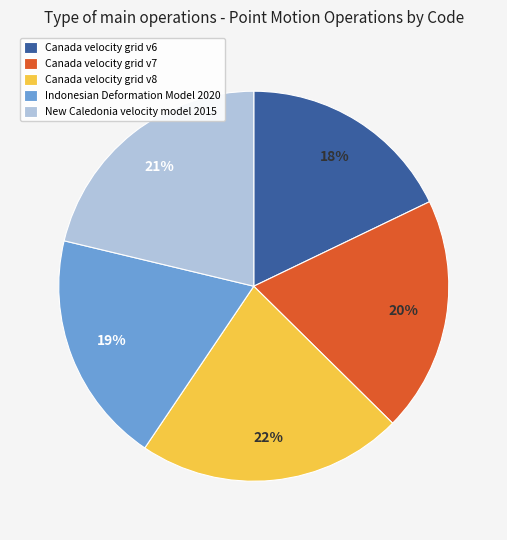

What is the largest slice in the pie chart?

Canada velocity grid v8